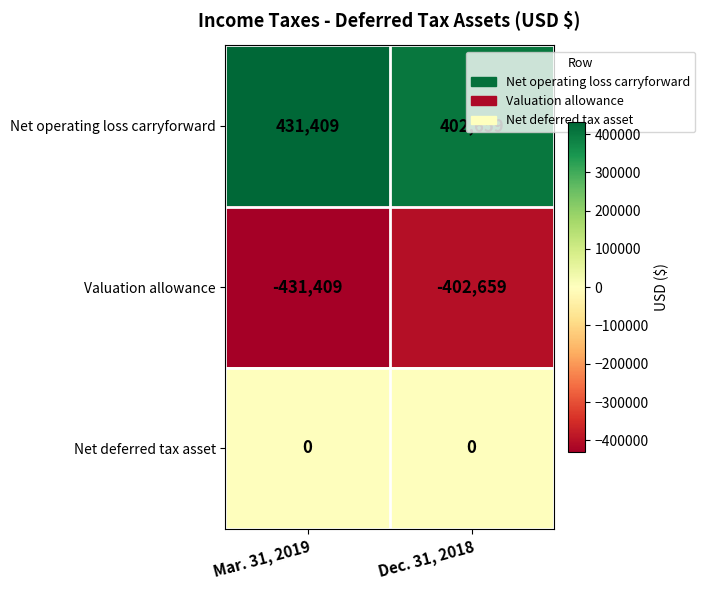

At Dec. 31, 2018, list the series in order from largest to smallest.

Net operating loss carryforward, Net deferred tax asset, Valuation allowance